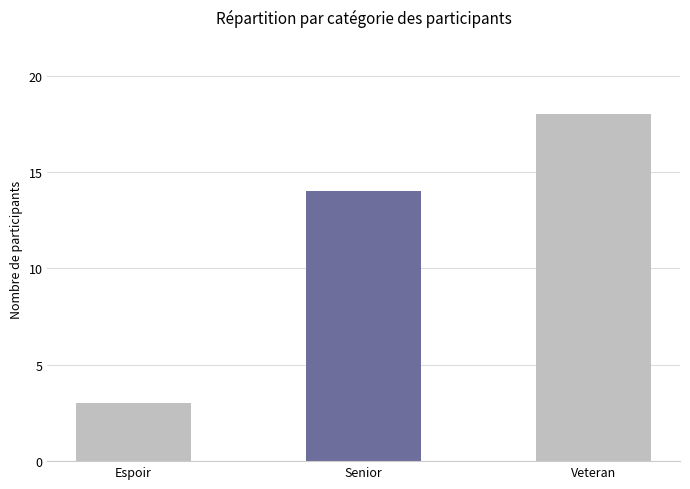

What is the average value?

12